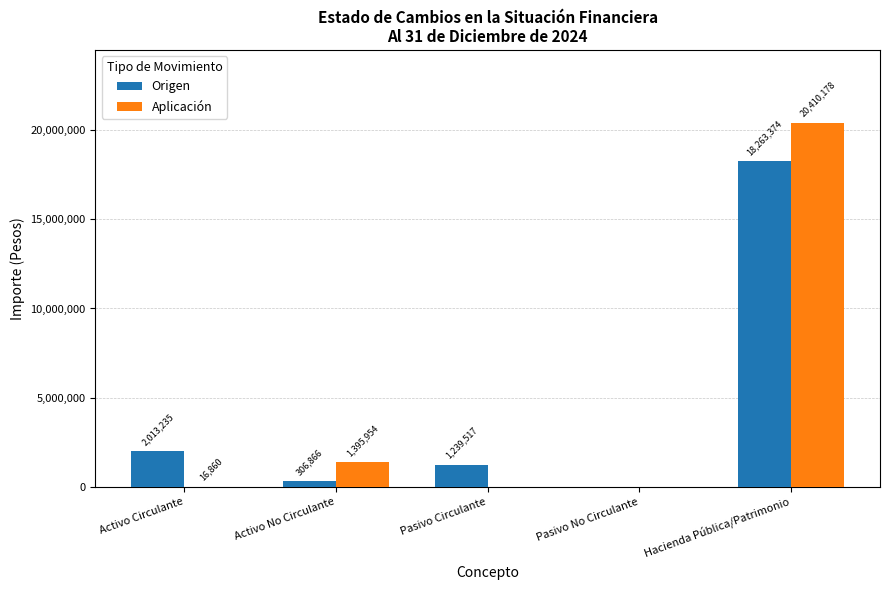

What is the total value across all series at Hacienda Pública/Patrimonio?

38673552